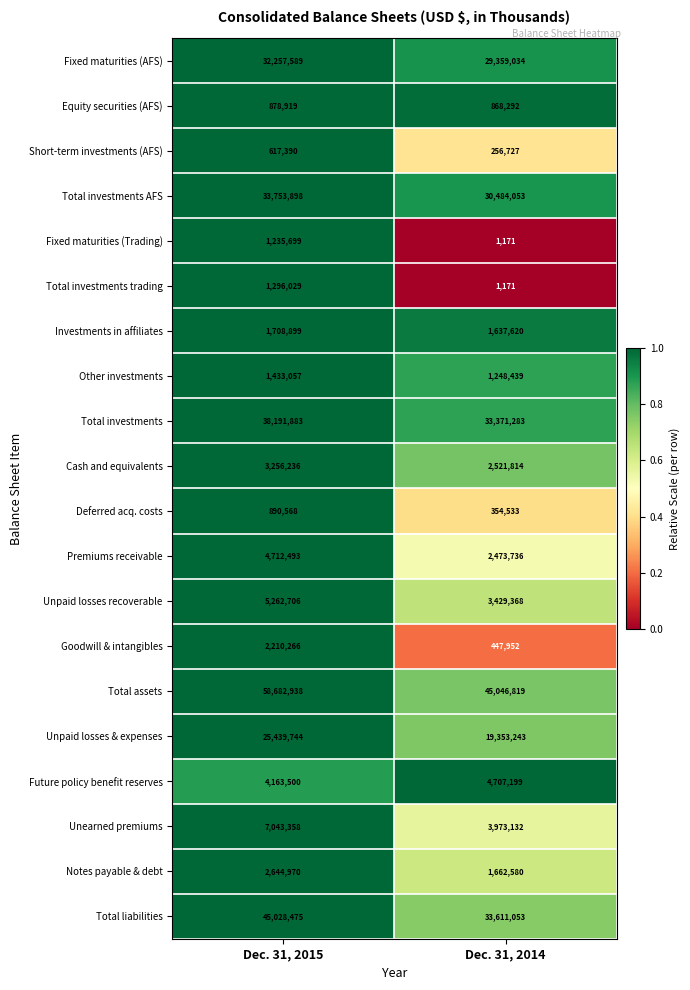

The Cash and equivalents series shows 3256236 at Dec. 31, 2015. True or false?

True